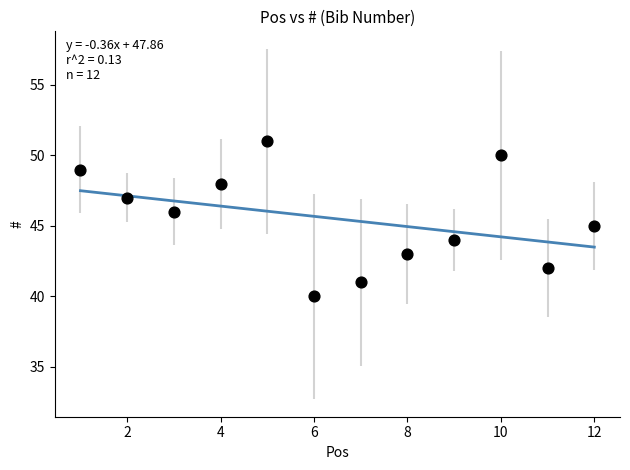

What is the average X value?

6